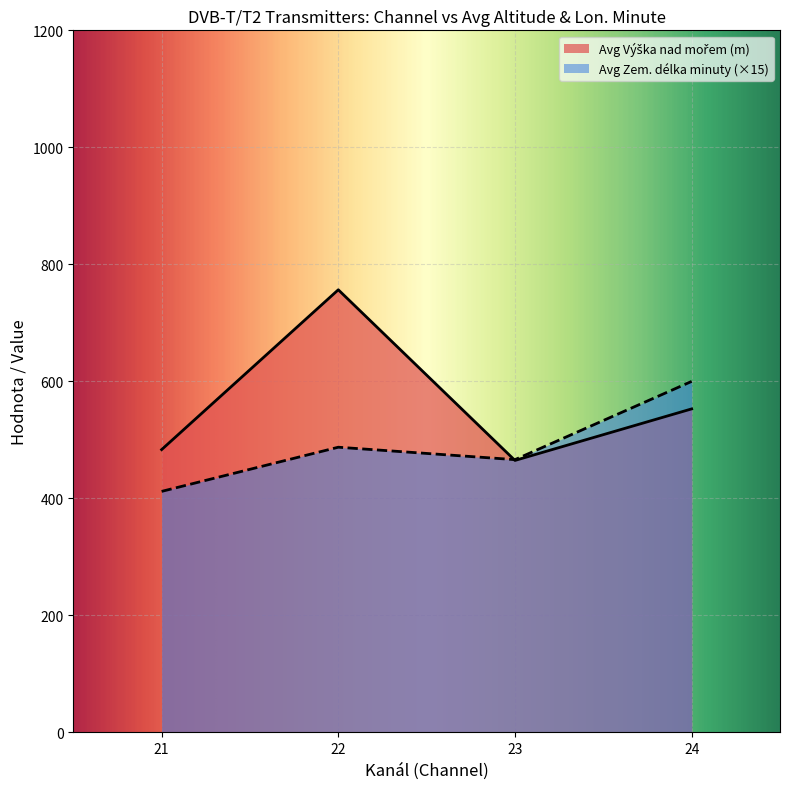

True or false: ERP (log10) has a value of 0.6 at 23.

False